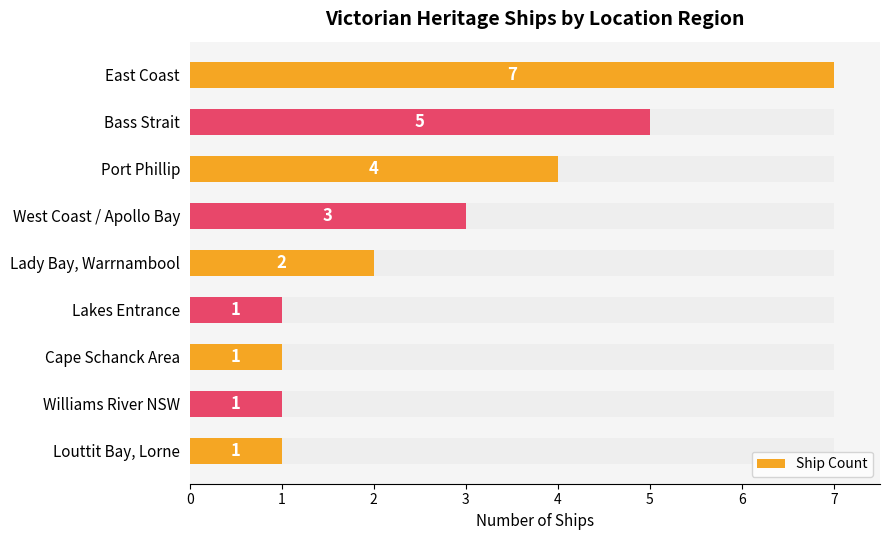

True or false: the data shows 1 at West Coast / Apollo Bay.

False